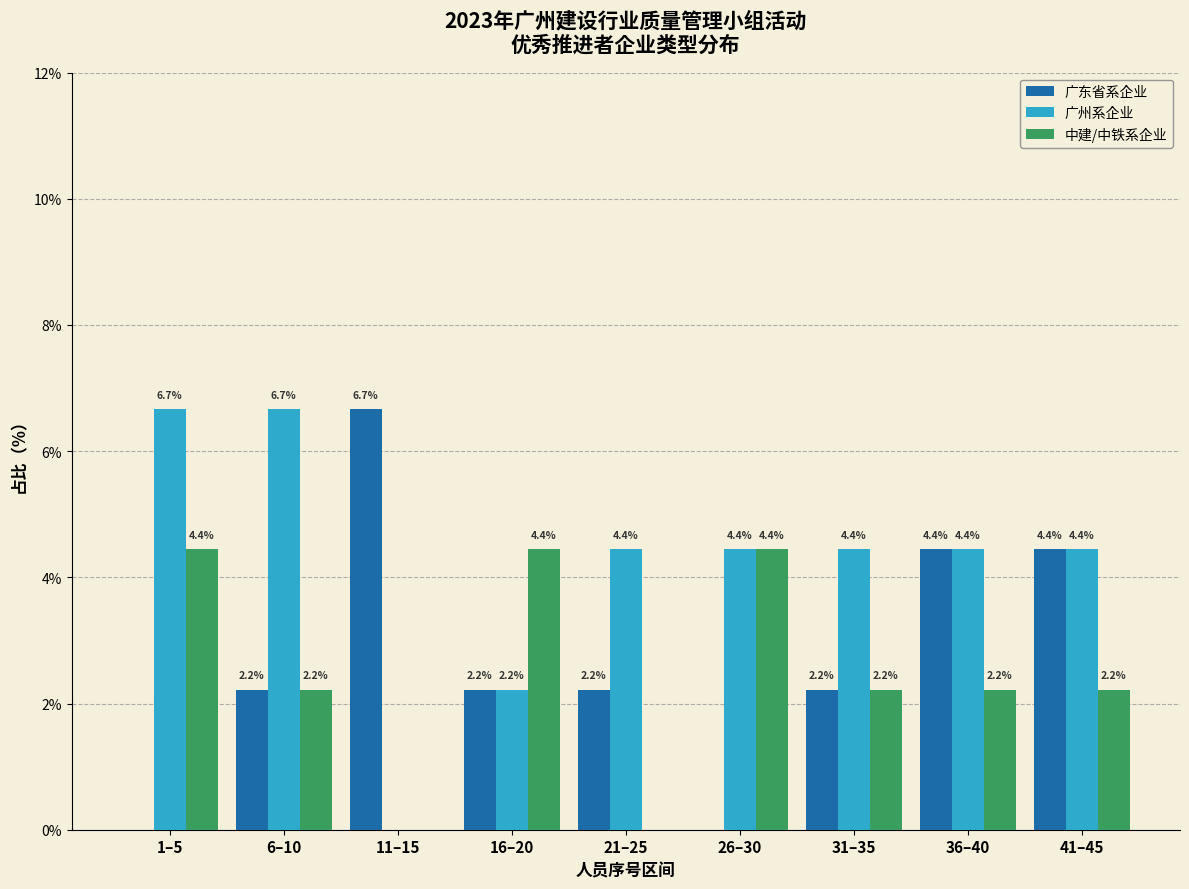

Reading left to right, transcribe all the data shown in this chart.

广东省系企业: 1–5=0.0	6–10=2.2	11–15=6.7	16–20=2.2	21–25=2.2	26–30=0.0	31–35=2.2	36–40=4.4	41–45=4.4
广州系企业: 1–5=6.7	6–10=6.7	11–15=0.0	16–20=2.2	21–25=4.4	26–30=4.4	31–35=4.4	36–40=4.4	41–45=4.4
中建/中铁系企业: 1–5=4.4	6–10=2.2	11–15=0.0	16–20=4.4	21–25=0.0	26–30=4.4	31–35=2.2	36–40=2.2	41–45=2.2